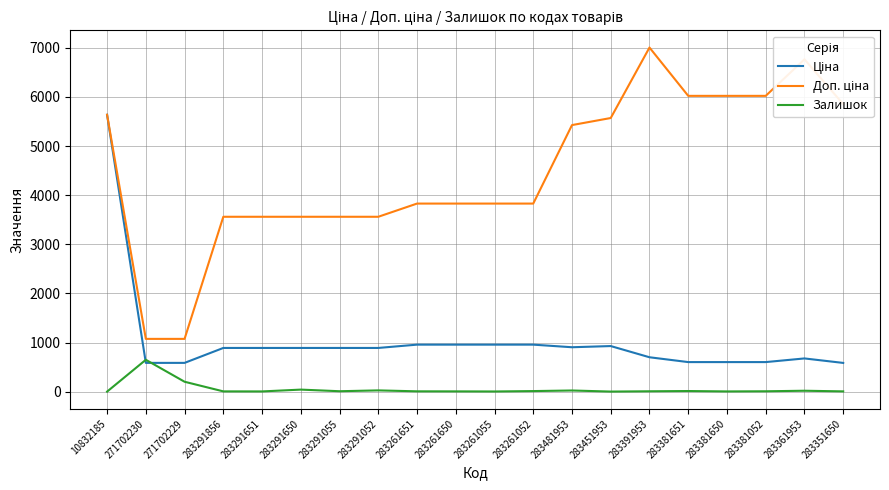

At how many categories does at least one series exceed 3401?

18